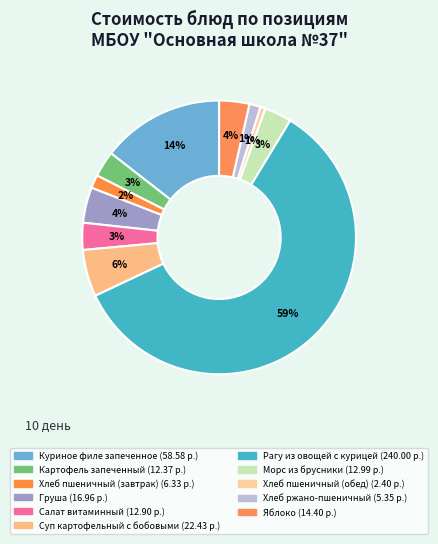

How many slices are in this pie chart?

11